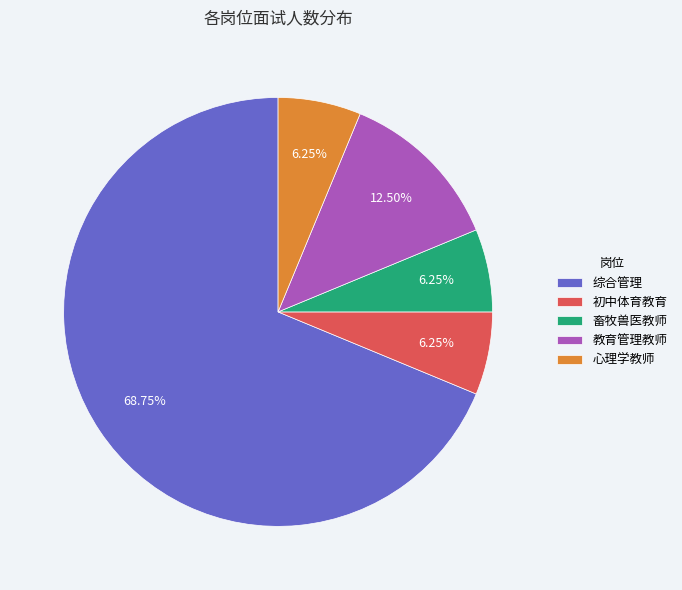

How many slices are in this pie chart?

5